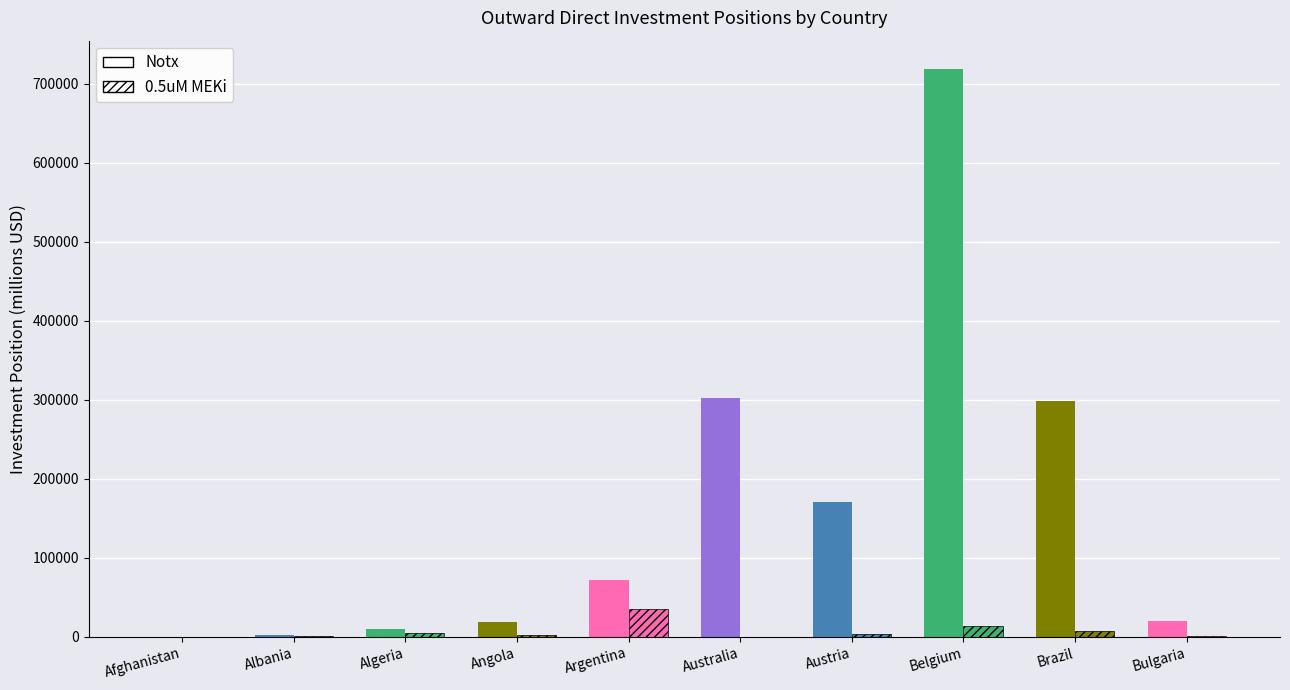

The Notx series shows 30.9 at Afghanistan. True or false?

True